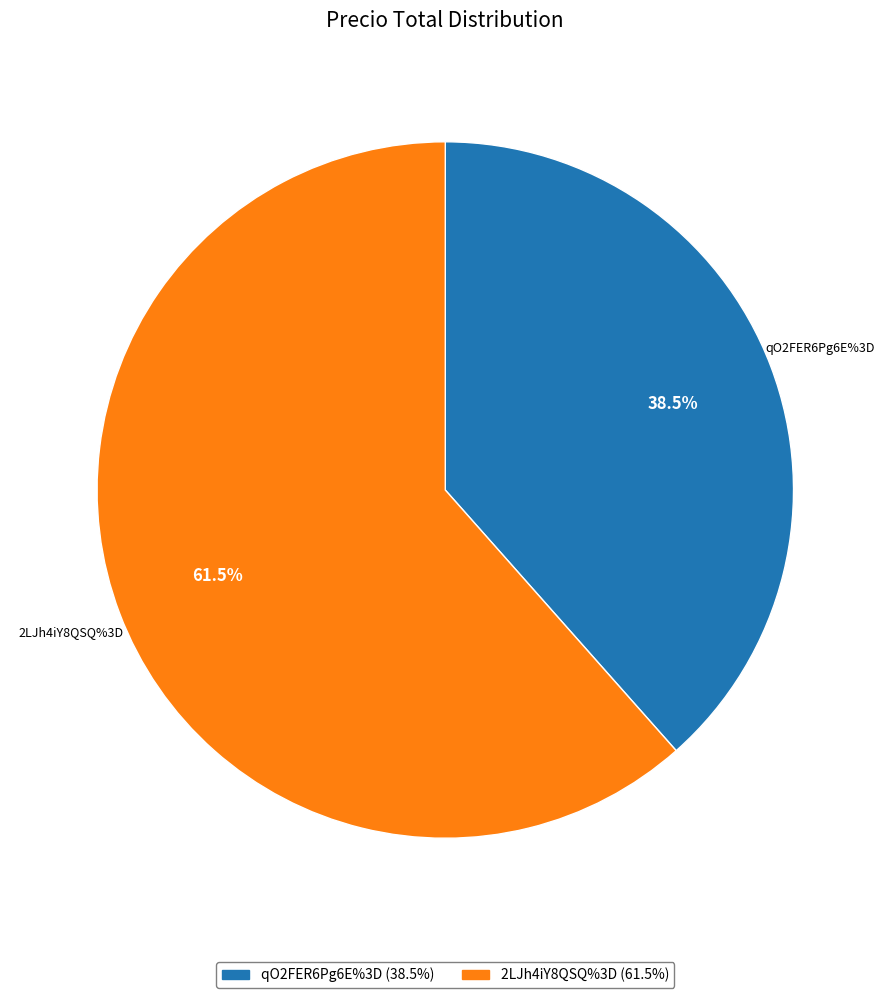

How many segments does this pie chart have?

2